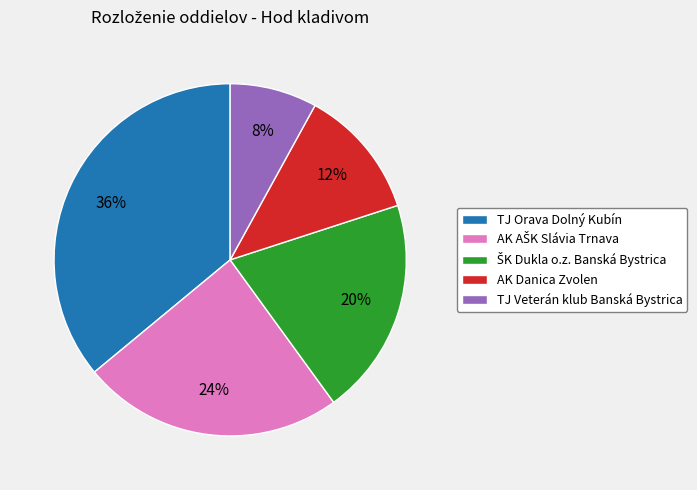

To the nearest percent, what is the average slice percentage?

20%